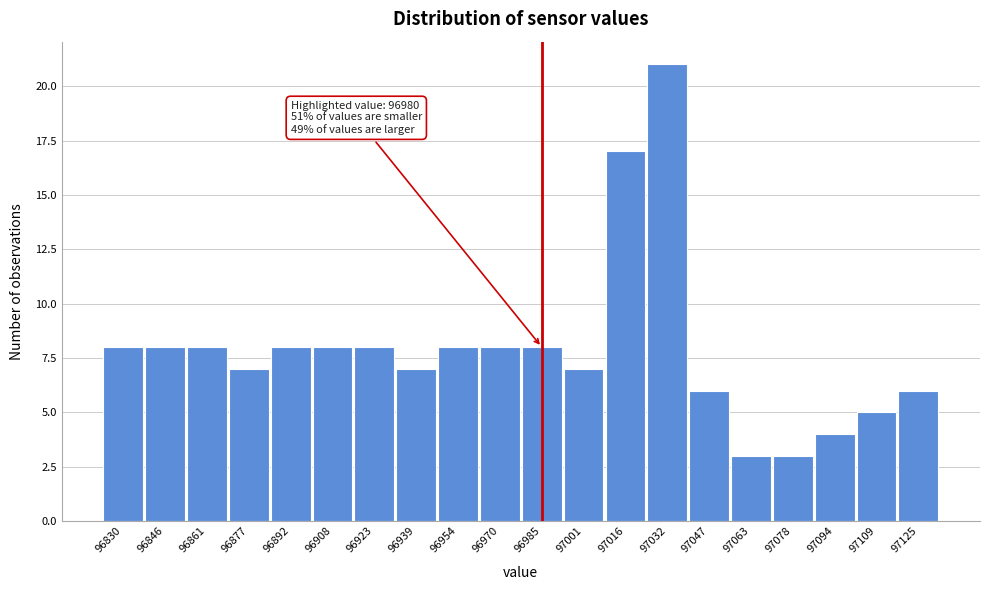

Which range on the x-axis has the tallest bar?

97024.5 to 97040.0